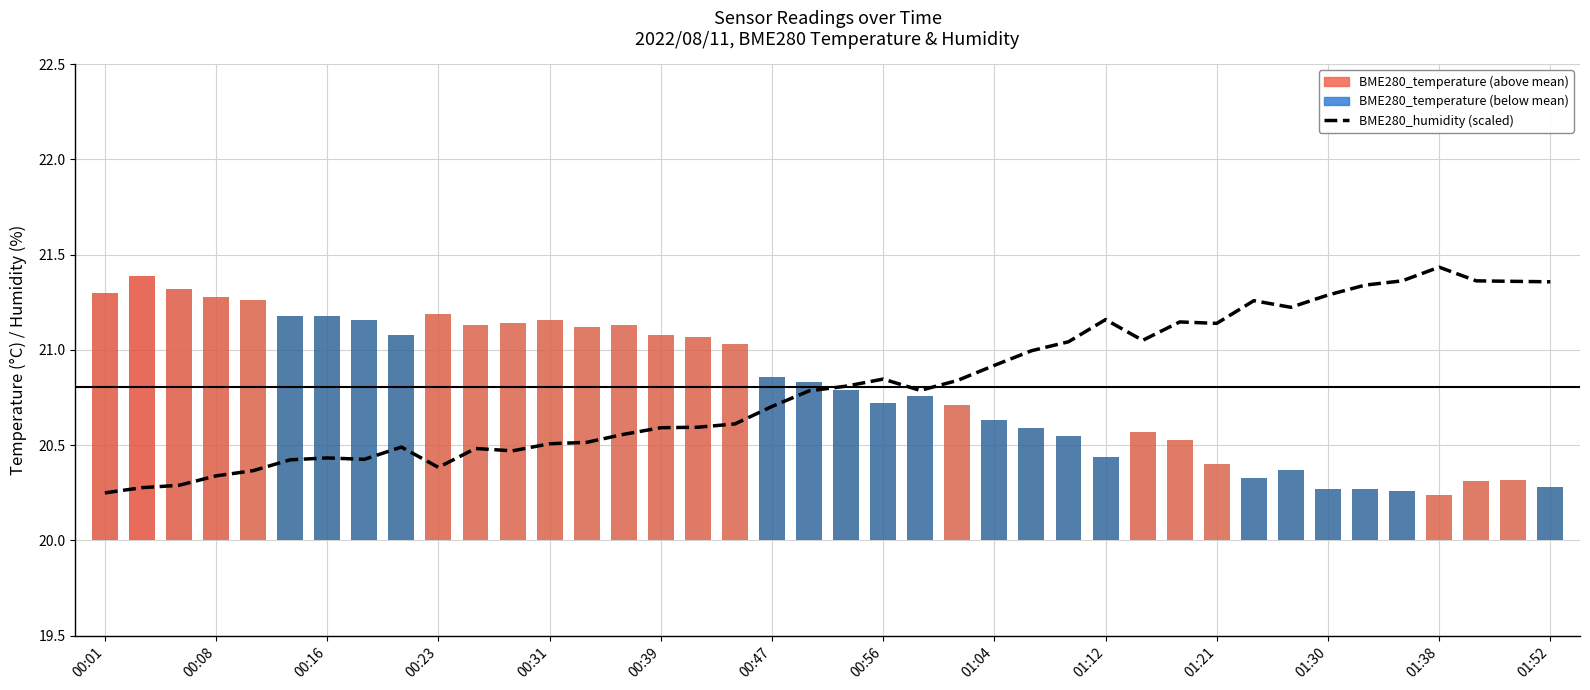

Rank the series by their average value, from lowest to highest.

BME280_temperature, BME280_humidity (scaled)